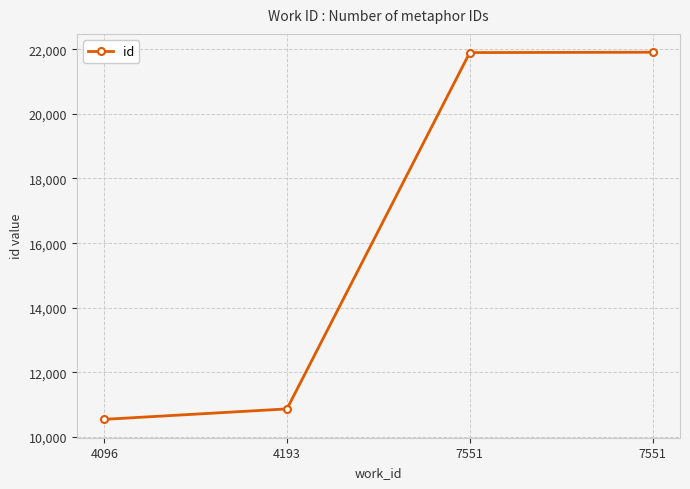

How many categories are shown in the chart?

4